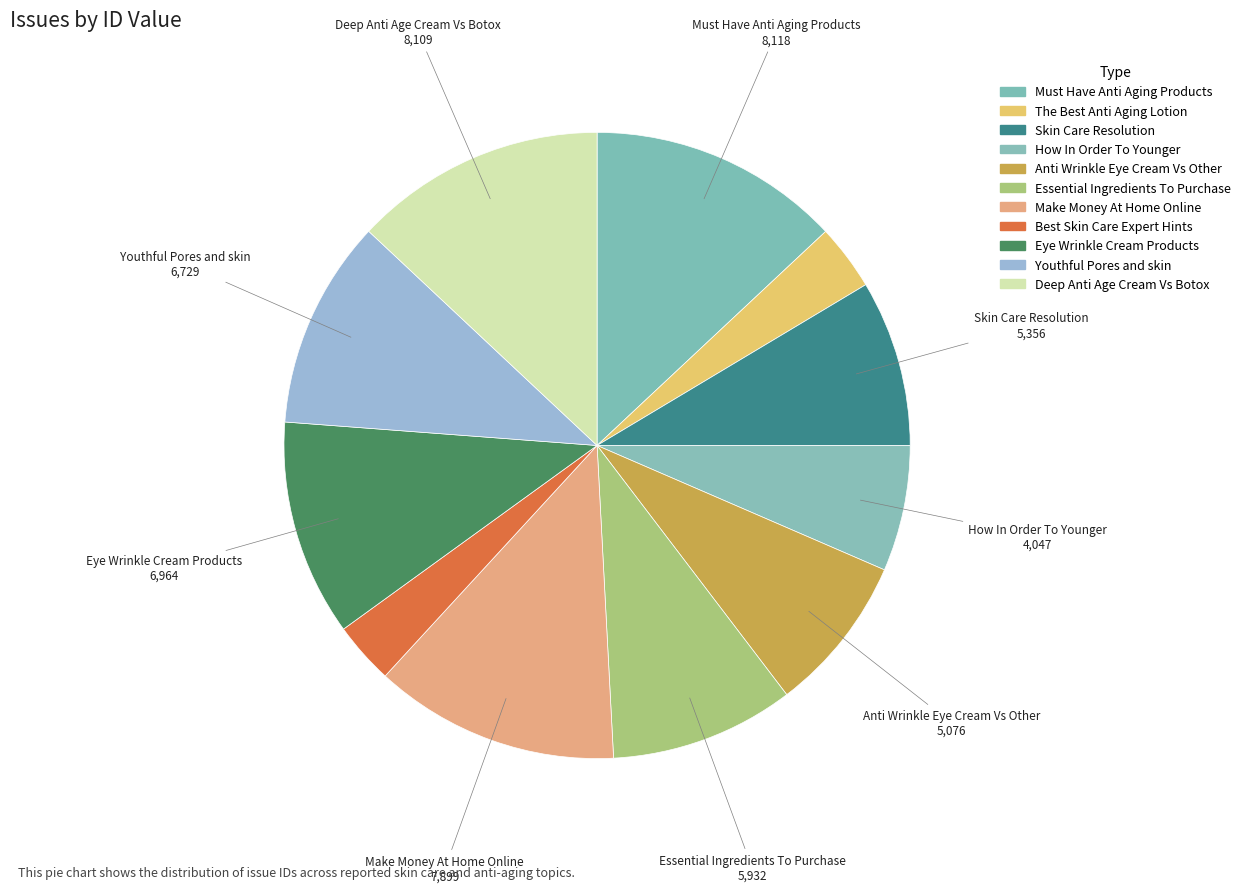

To the nearest percent, what portion does Deep Anti Age Cream Vs Botox represent?

13%